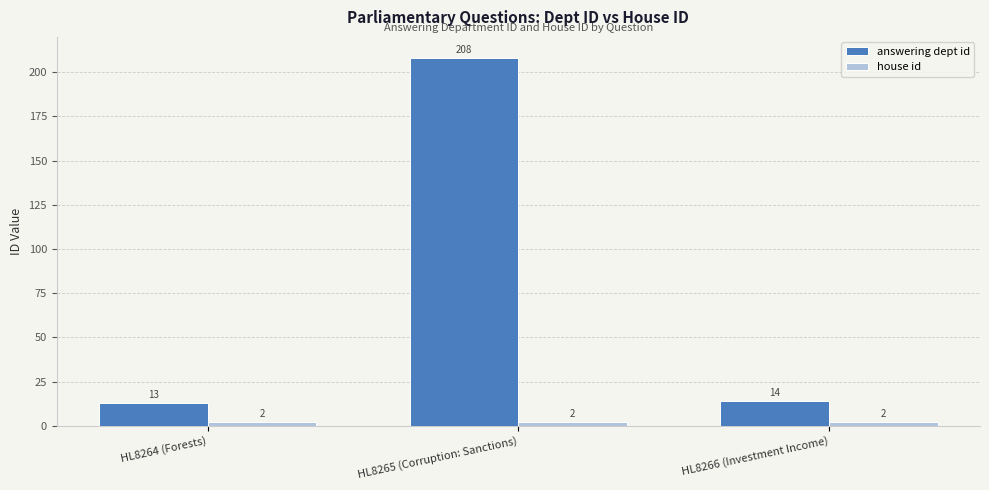

How many bars are there in total?

6